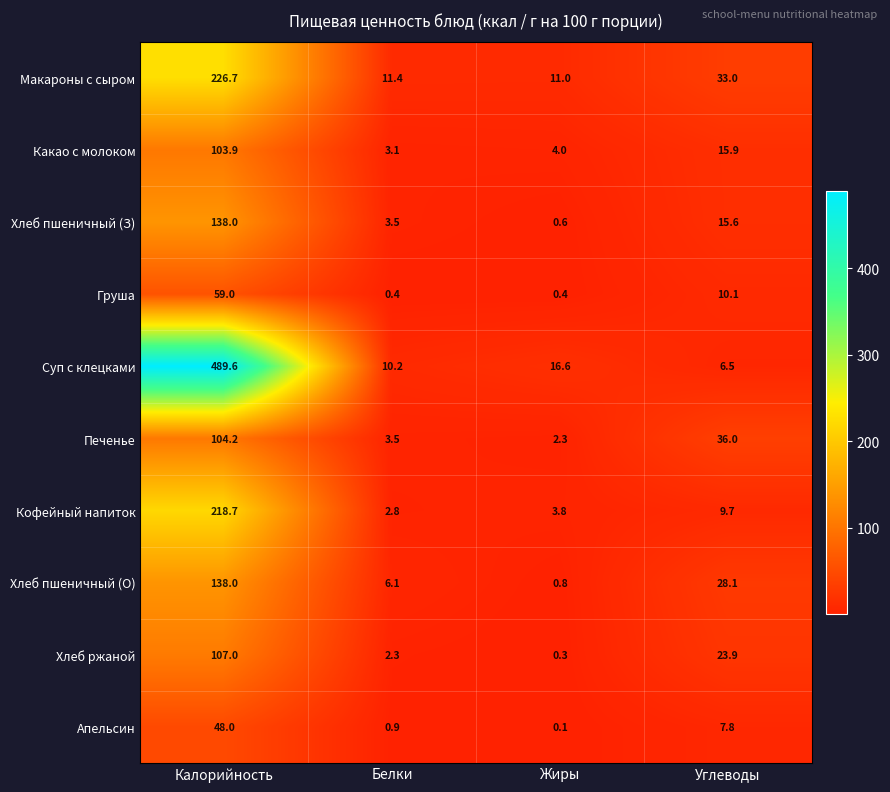

At which category is the sum across all series the highest?

Калорийность